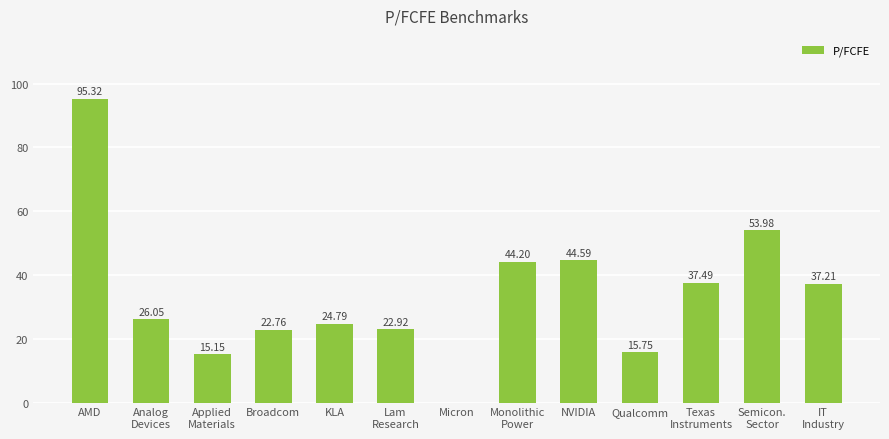

Is it true that the value at Qualcomm is 23.3?

False